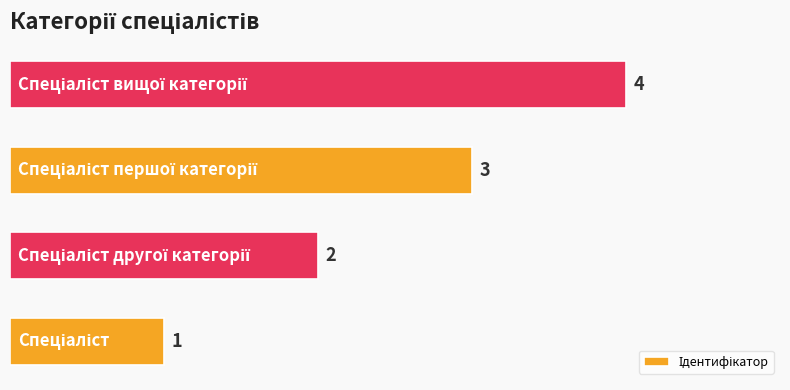

What is the difference between the maximum and minimum values?

3